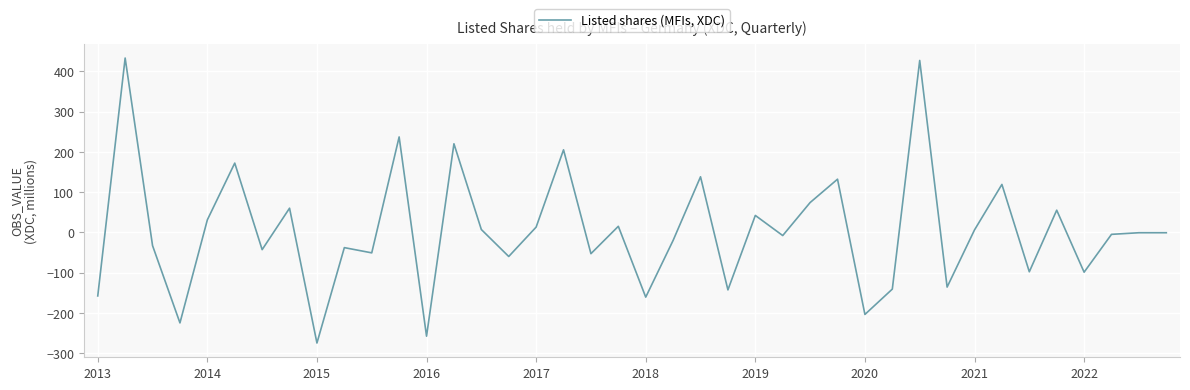

What is the difference between the maximum and minimum values?

708